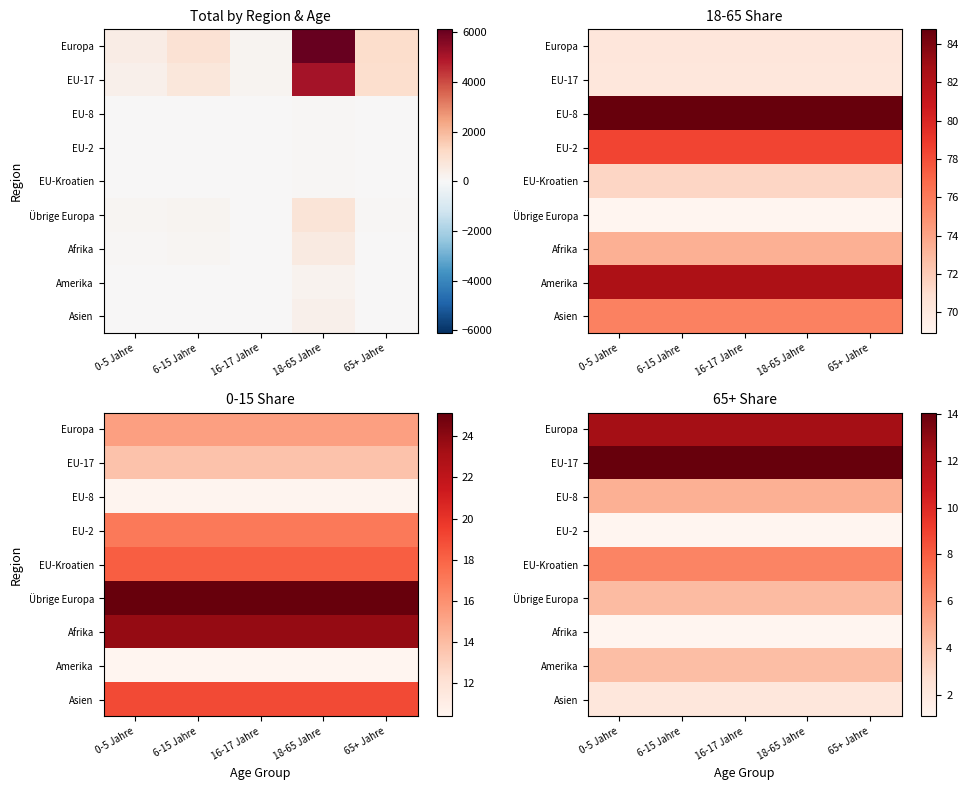

Which series has the largest range (max minus min)?

Europa